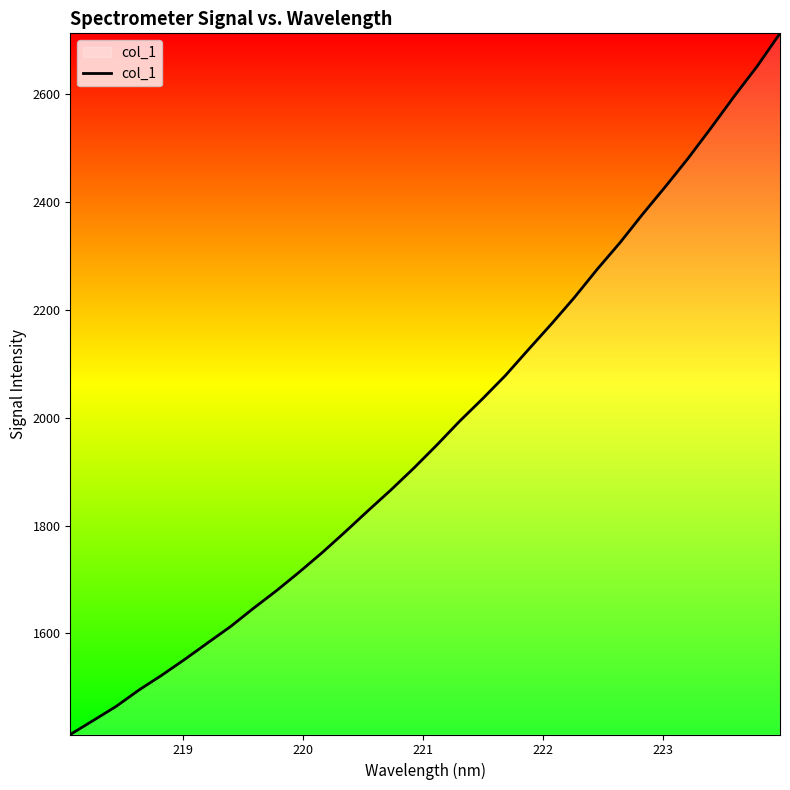

What is the minimum value shown in the chart?

1412.8